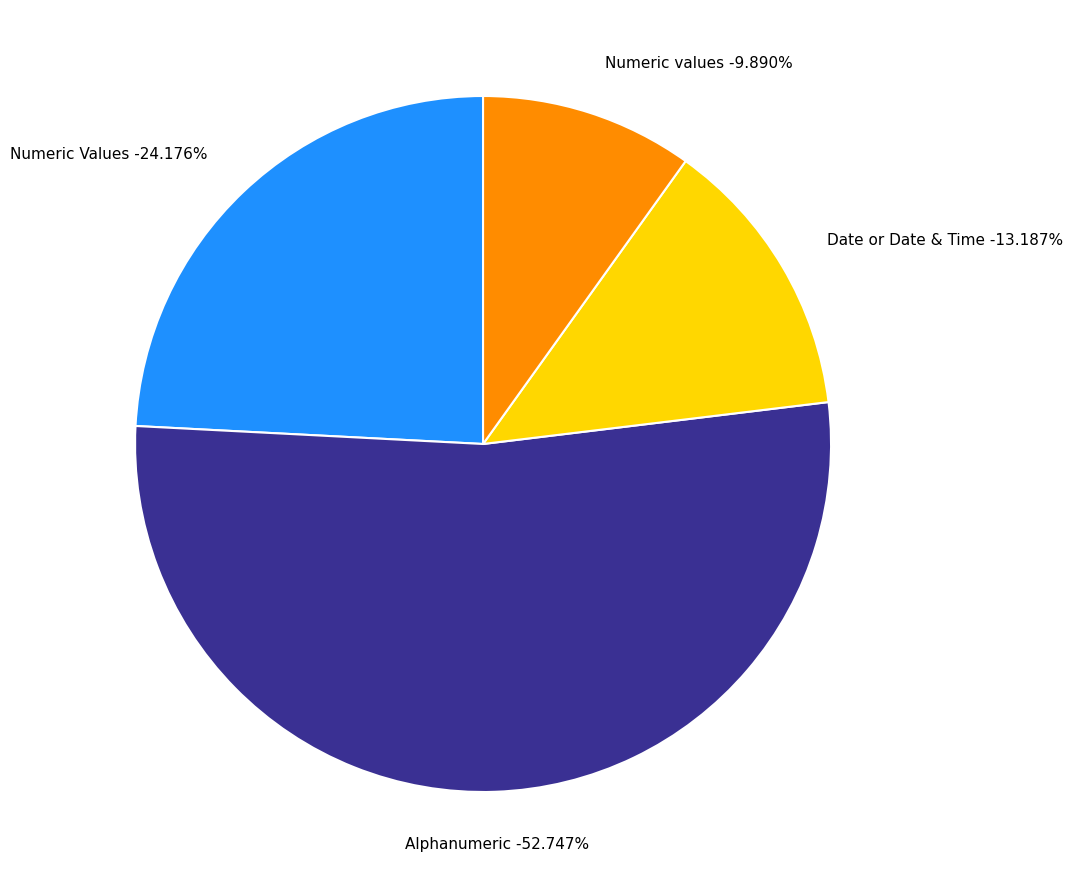

The Alphanumeric slice represents 70% of the pie. True or false?

False